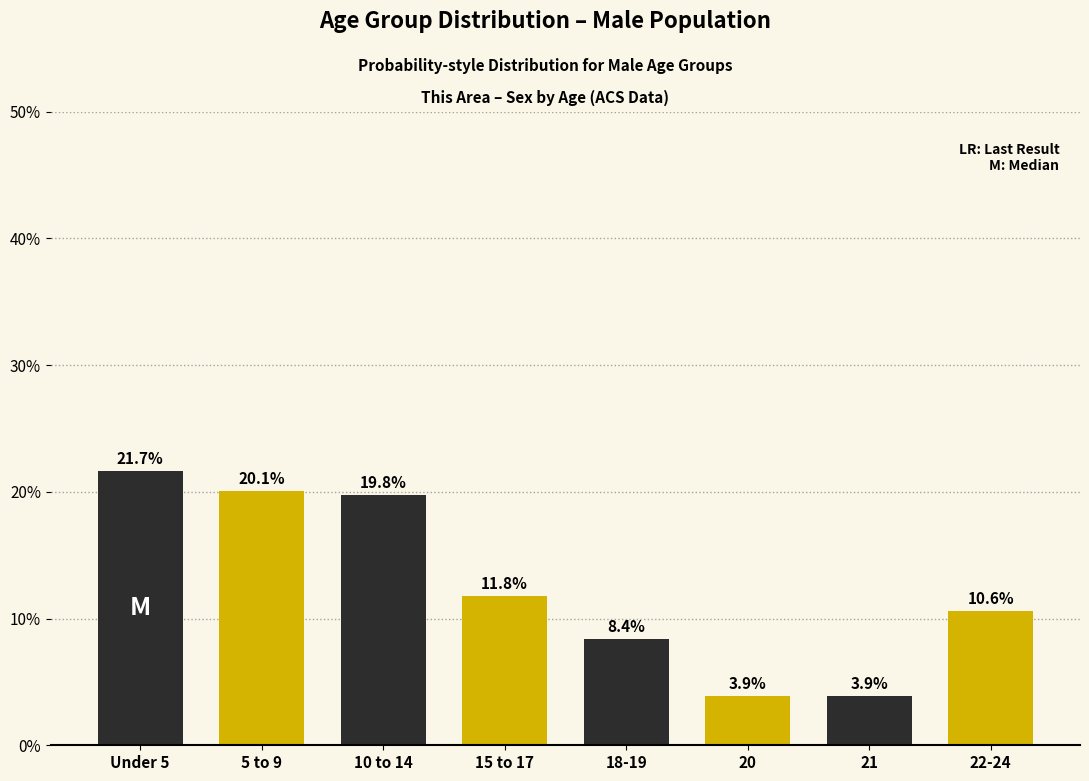

What is the smallest value displayed?

3.9